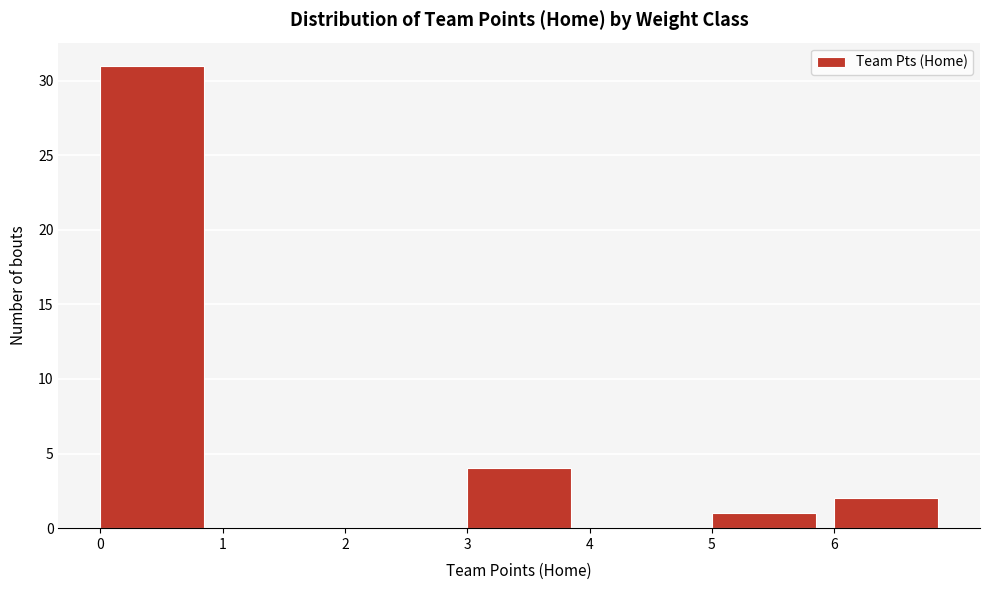

What is the height of the bar covering 0 to 1 on the x-axis? The values are not printed on the chart, so give them approximately, as read against the axis.

31